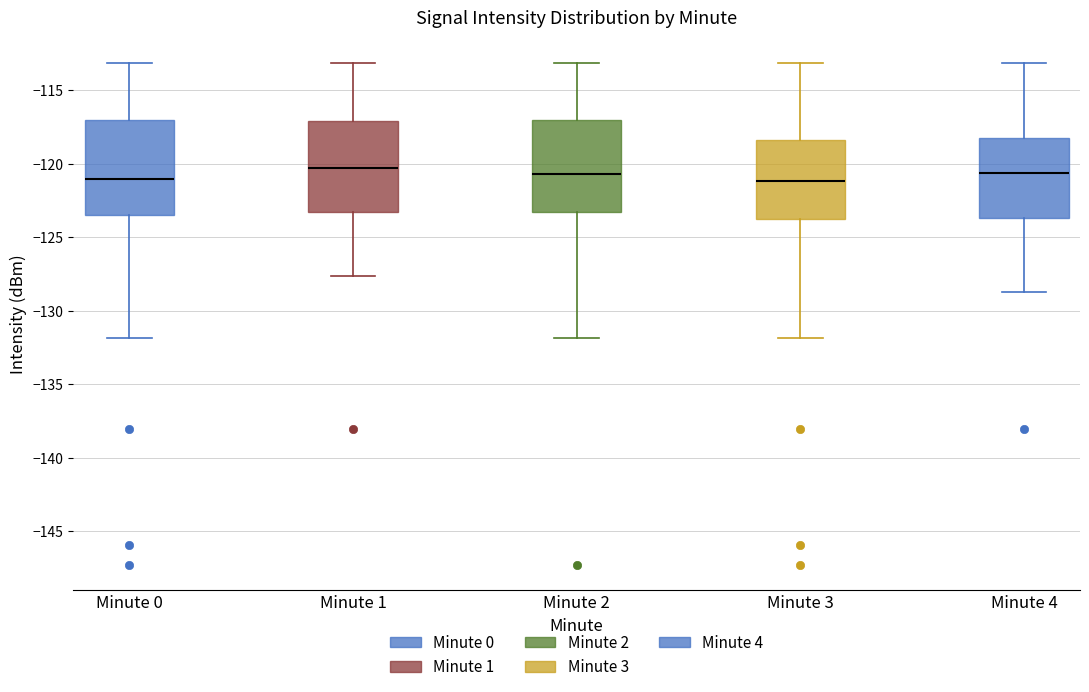

Where does the upper whisker of the box for Minute 0 end on the y-axis? The values are not printed on the chart, so give them approximately, as read against the axis.

-113.0